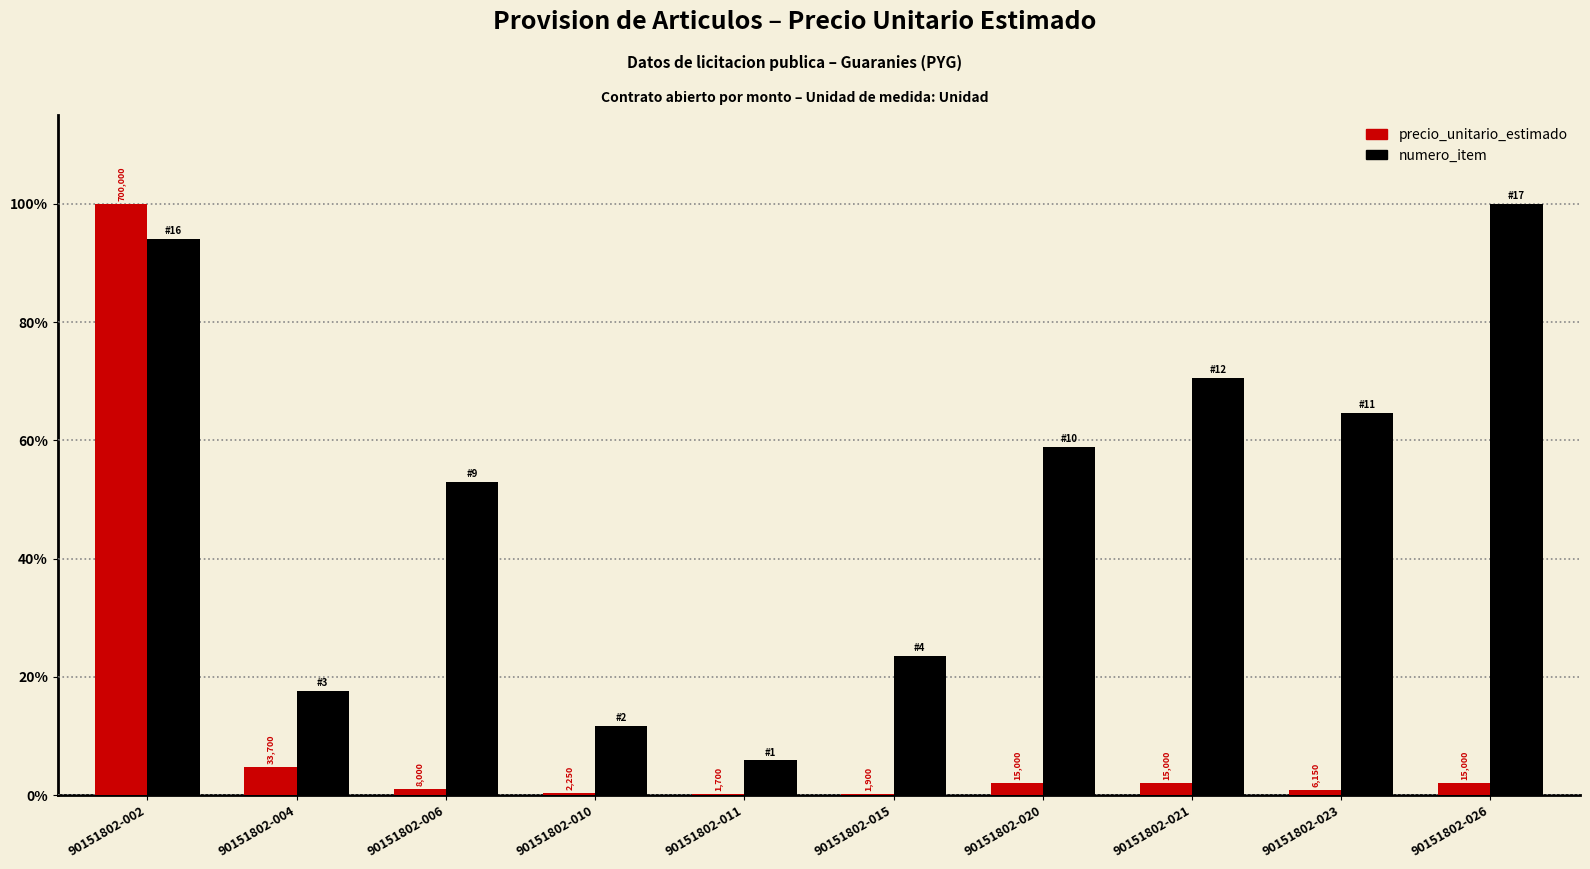

Which category has the highest value across all series?

90151802-002